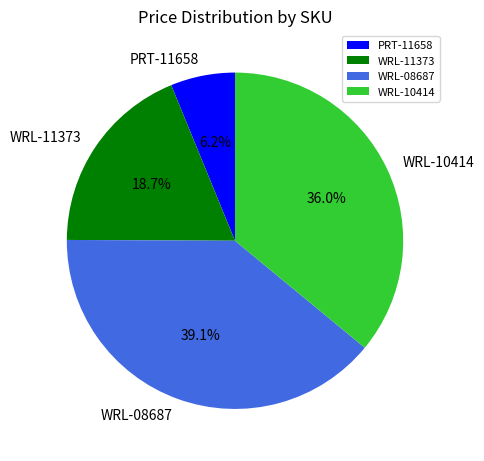

How many slices are in this pie chart?

4